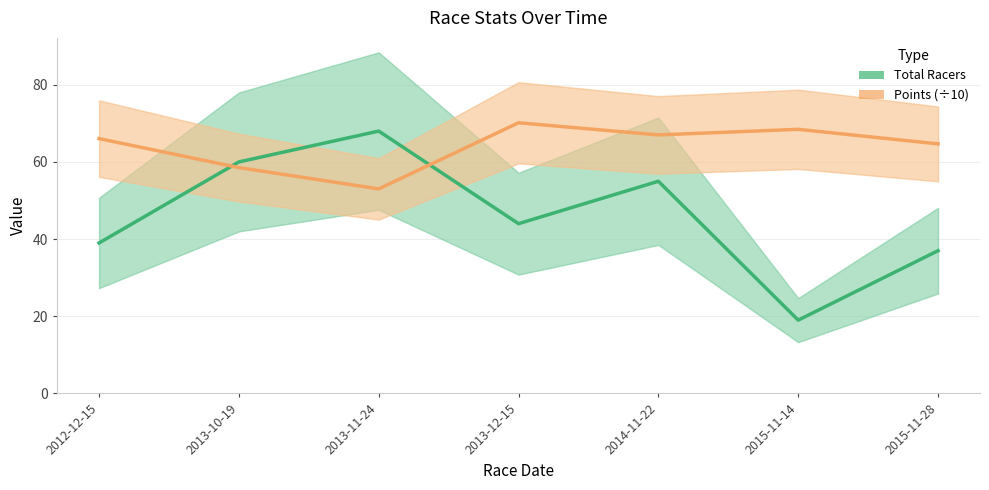

Which series changed the most between 2013-12-15 and 2015-11-28?

Total Racers